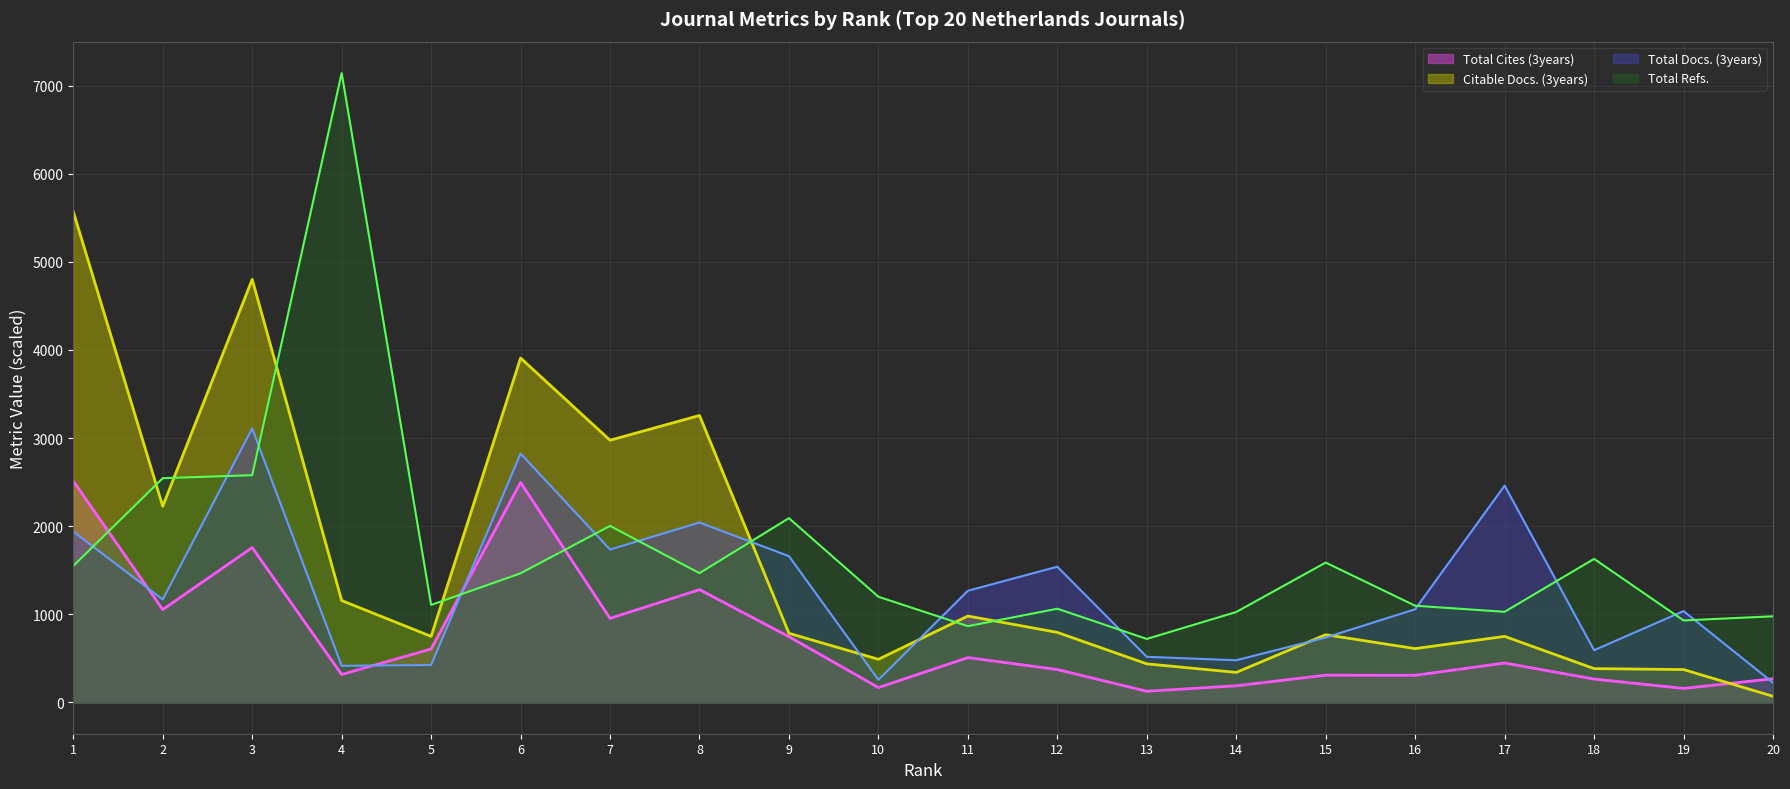

What is the average value of the Total Cites (3years) series?

740.7